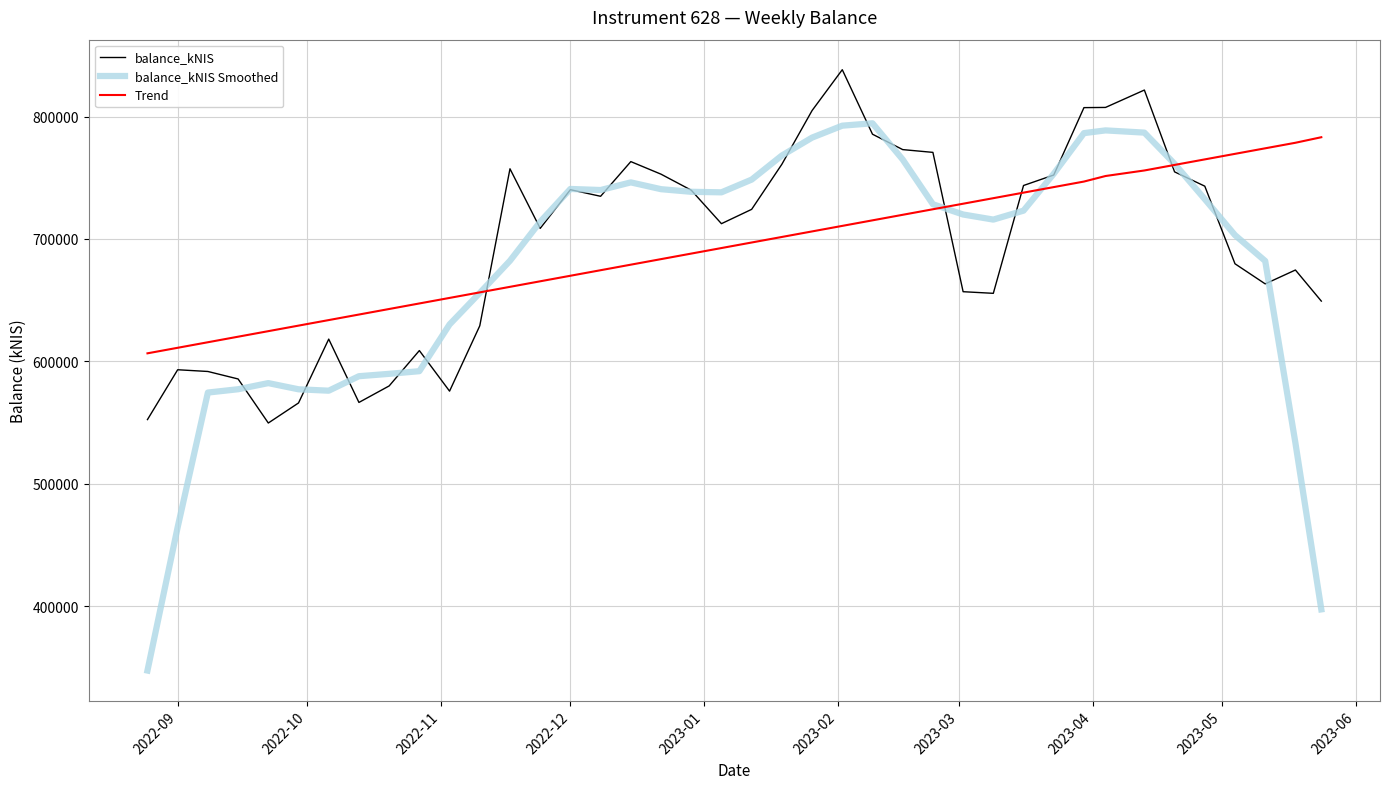

What is the maximum value for balance_kNIS?

838267.0